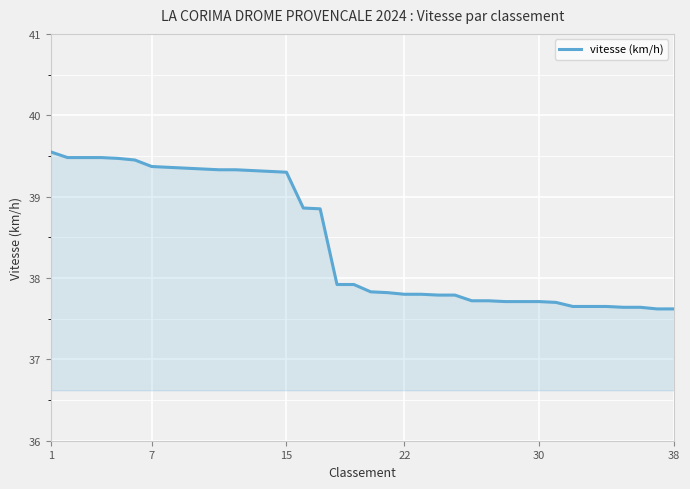

How many lines are shown in the chart?

1